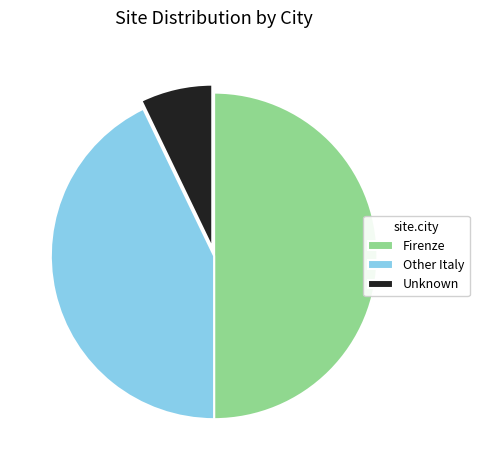

Which category has the biggest portion of the pie?

Firenze